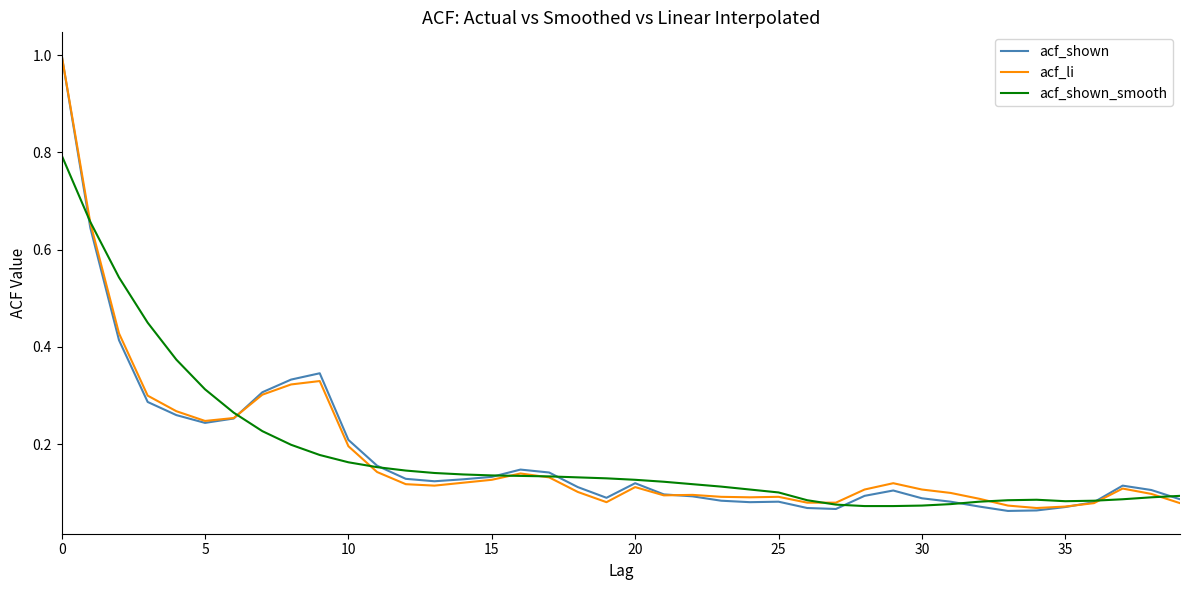

What is the maximum value shown in the chart?

1.0